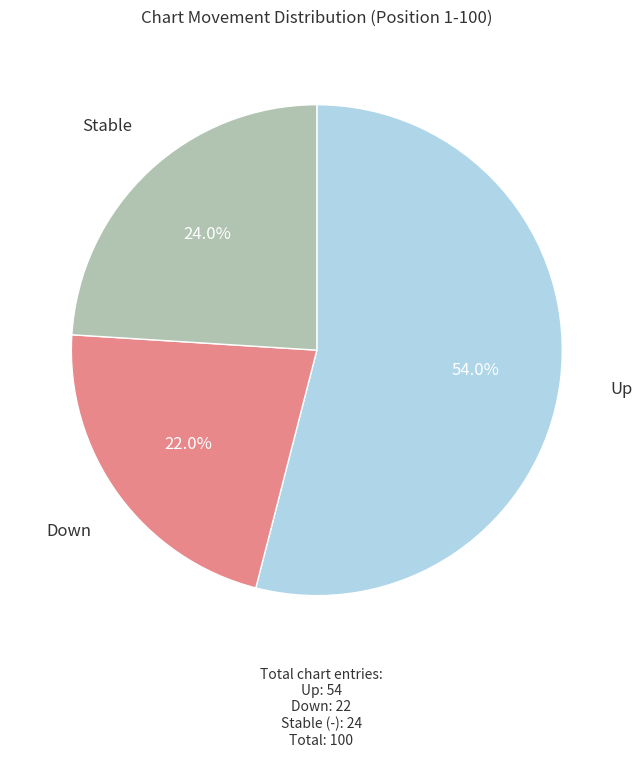

Is there a majority slice in this chart?

Yes